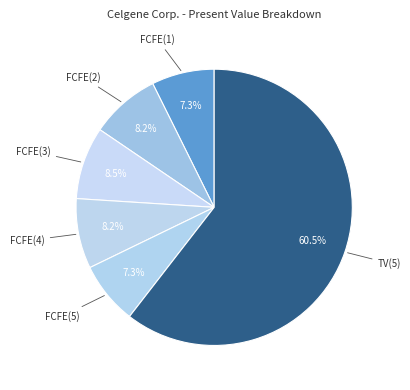

Which slice is the largest?

TV(5)